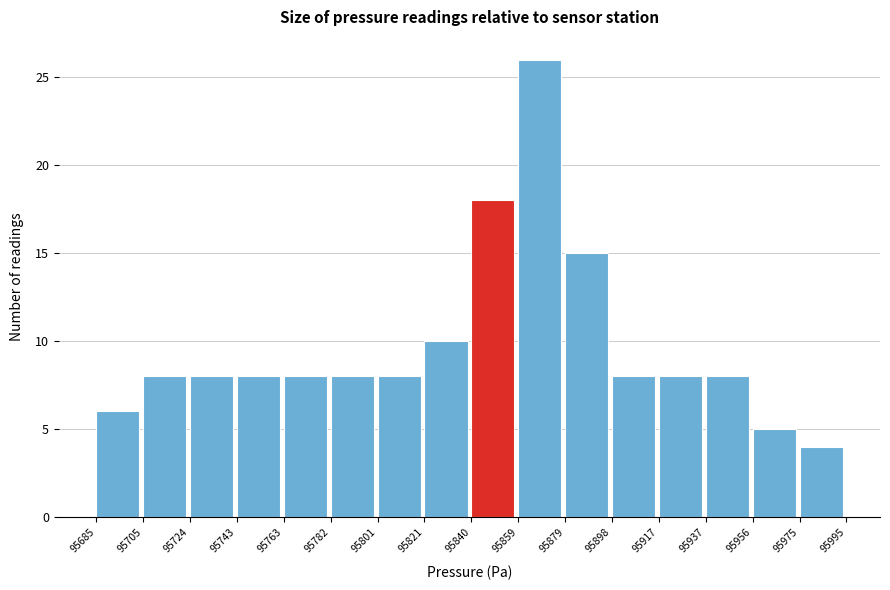

Over which range of the x-axis is the bar tallest?

95859 to 95879